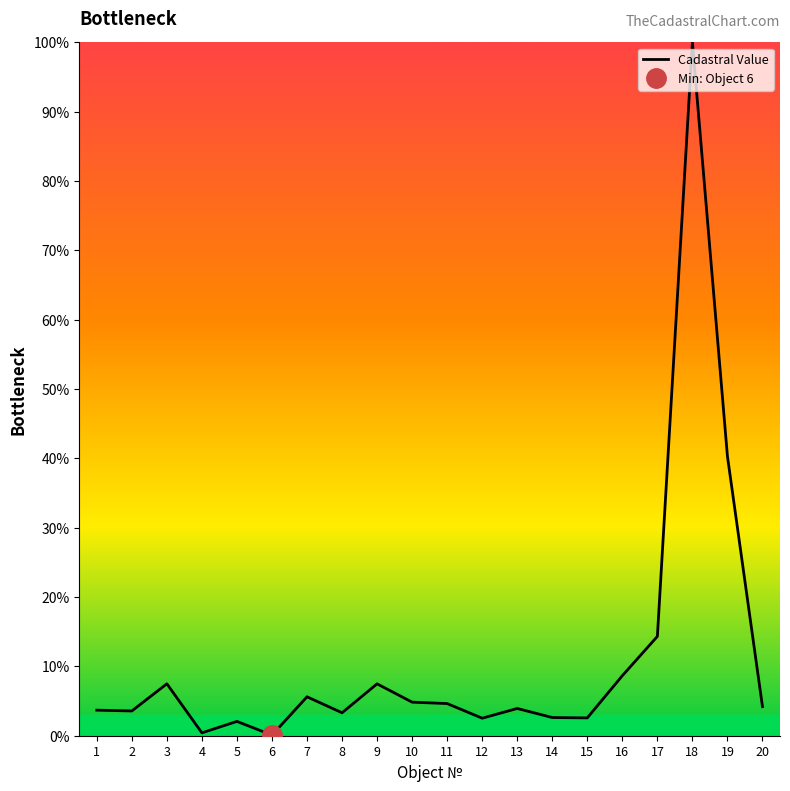

What is the change in value from 8 to 12?

-0.8